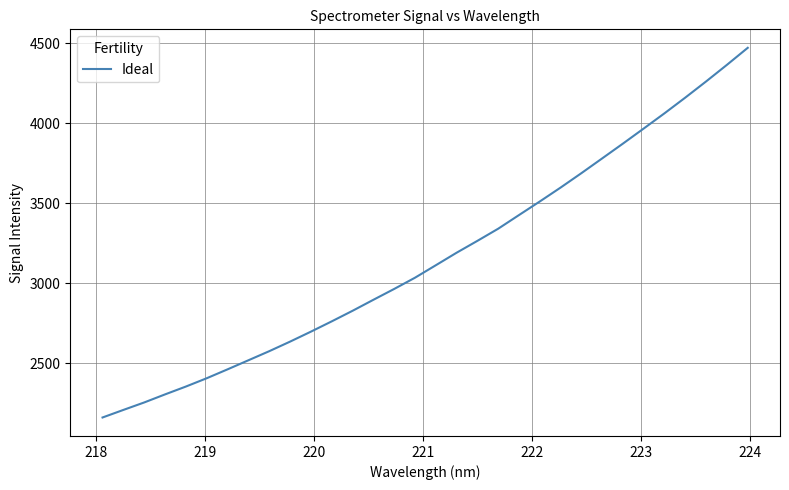

What is the maximum value shown in the chart?

4470.7